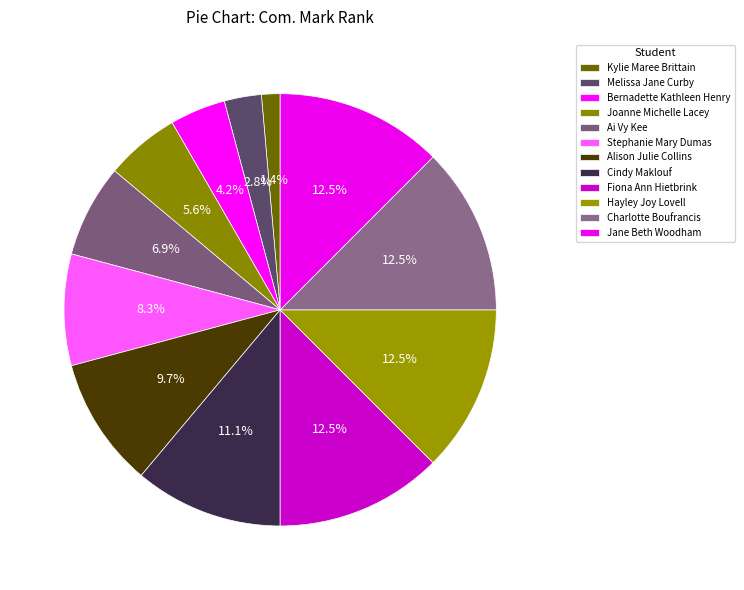

Which slice is the largest?

Fiona Ann Hietbrink